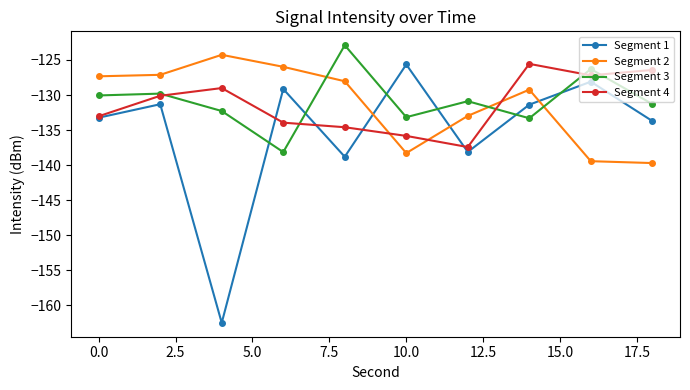

Is this an area chart (filled region under the line)?

No